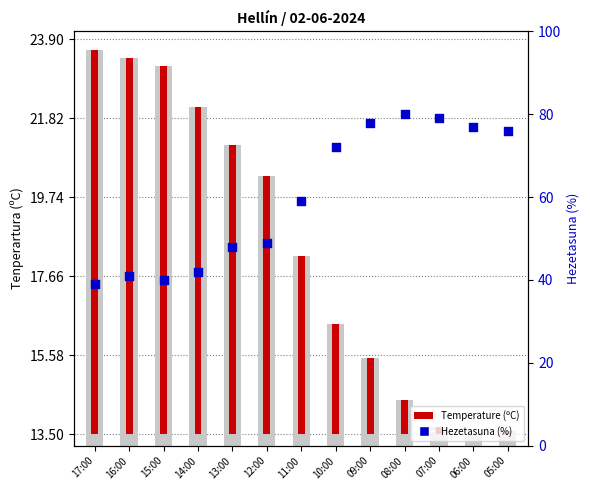

Which series reaches the maximum Y coordinate?

Hezetasuna (%)